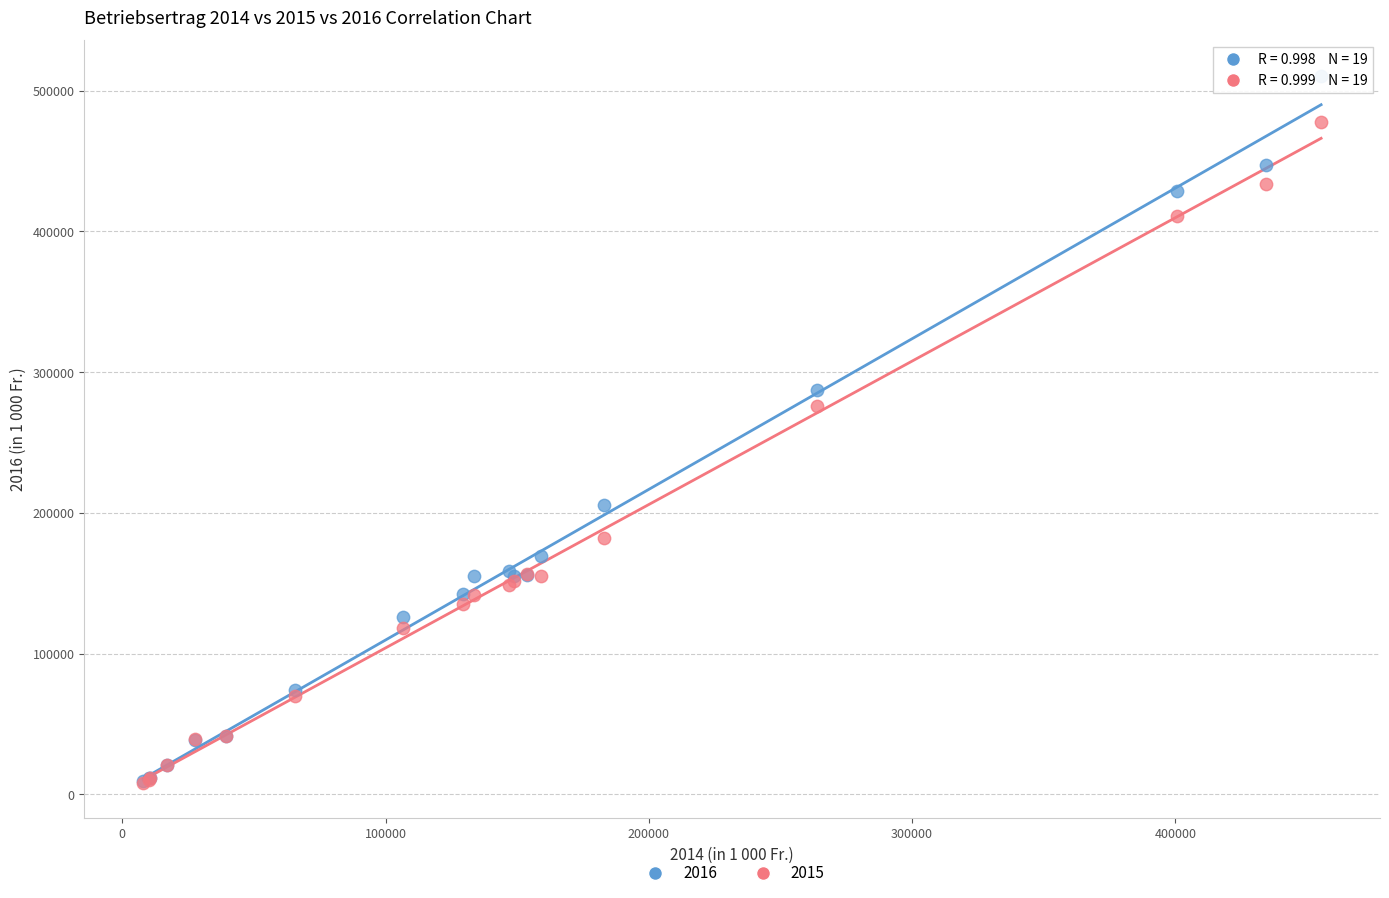

Which series has the widest spread of Y values?

2016